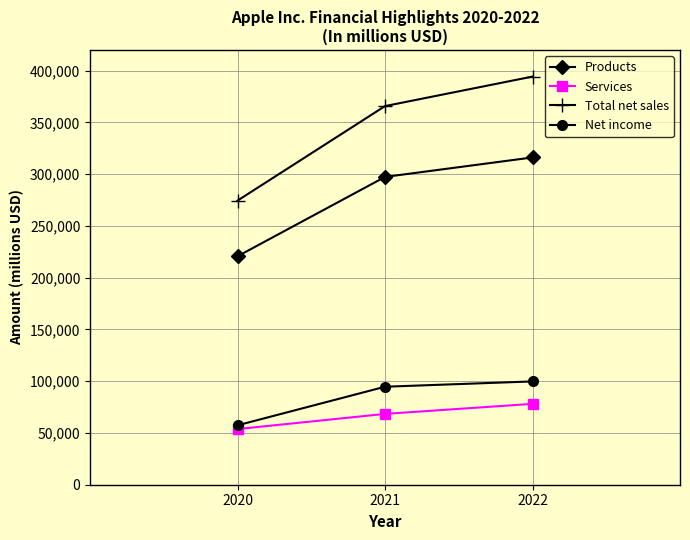

What is the value of the Net income point at the 1st from the left?

57411